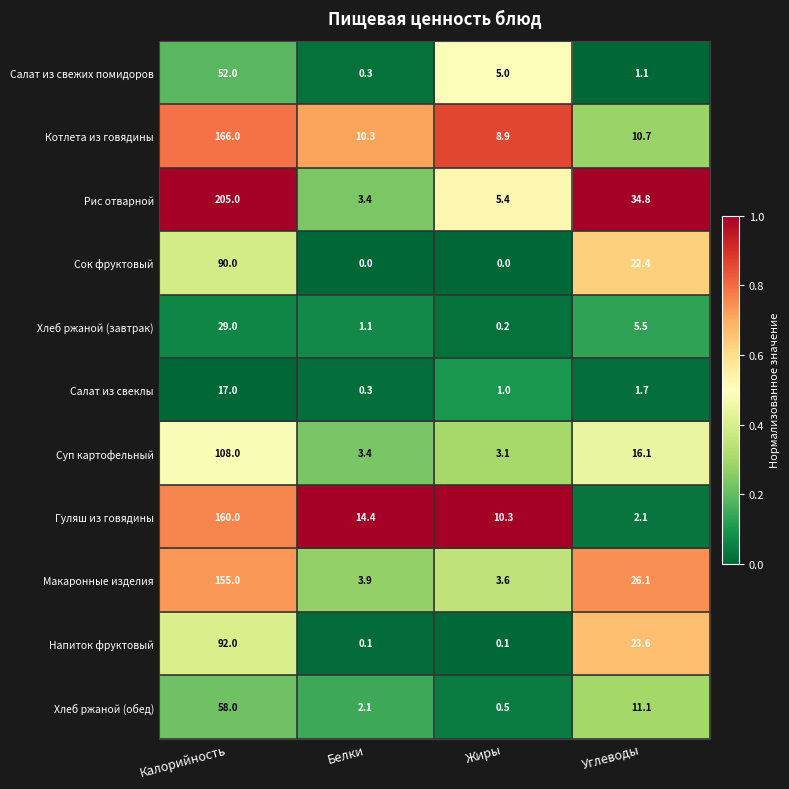

Which series changed the most between Белки and Углеводы?

Рис отварной